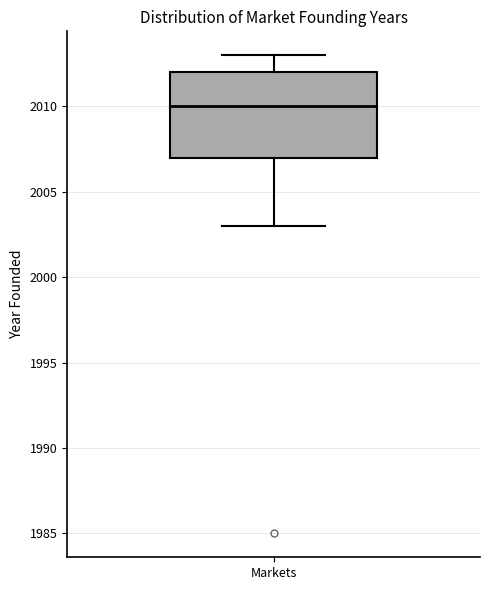

Where does the upper whisker of the box for Markets end on the y-axis? The values are not printed on the chart, so give them approximately, as read against the axis.

2013